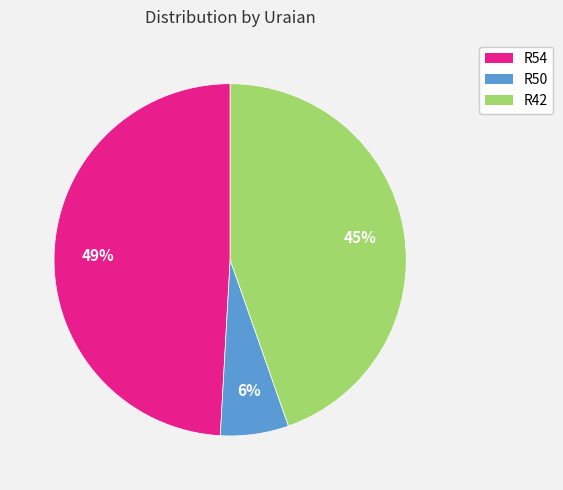

Is the sum of R50 and R42 greater than half?

Yes